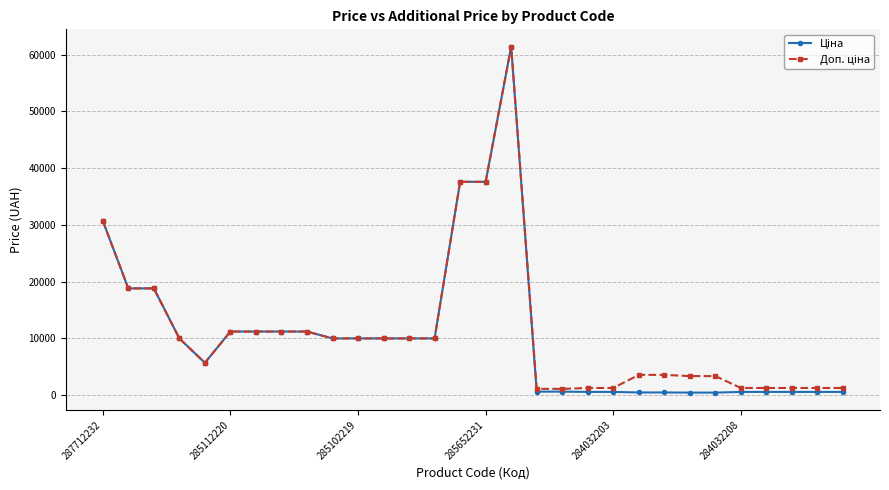

At how many categories does at least one series exceed 29181?

4